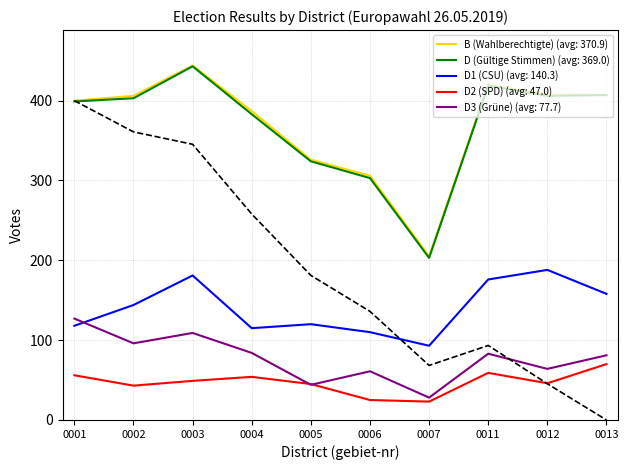

Is it true that D2 (SPD) equals 14 at 0004?

False